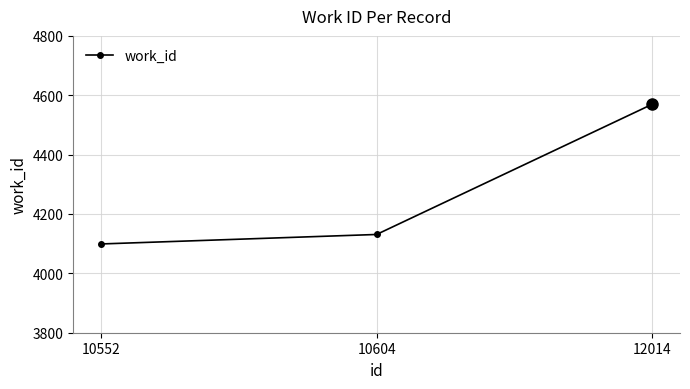

What is the maximum value shown in the chart?

4570